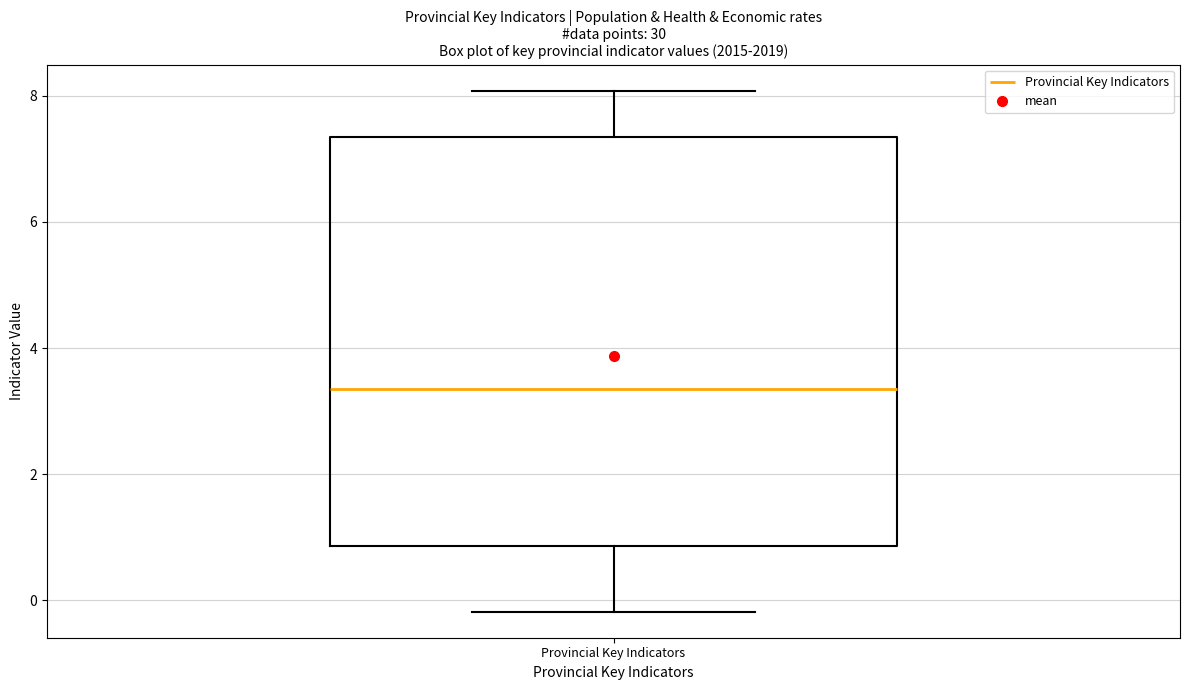

Transcribe this box plot: give where the median line is, the range the box spans, and where the two whiskers end, as read against the y-axis. The values are not printed on the chart, so give them approximately, as read against the axis.

median 3.4, box 0.8 to 7.4, whiskers -0.2 to 8.0